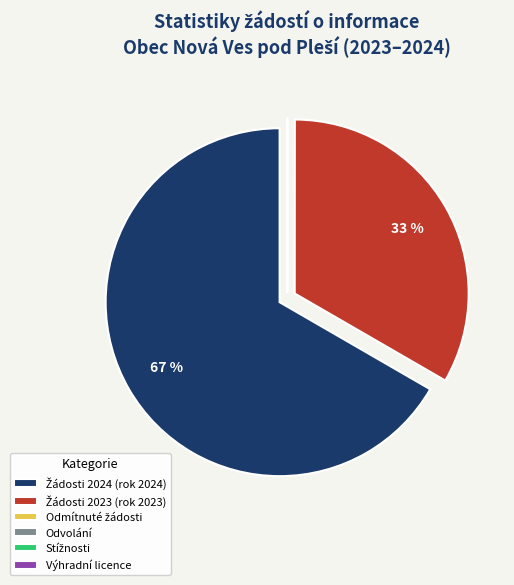

To the nearest percent, what is the average slice percentage?

17%